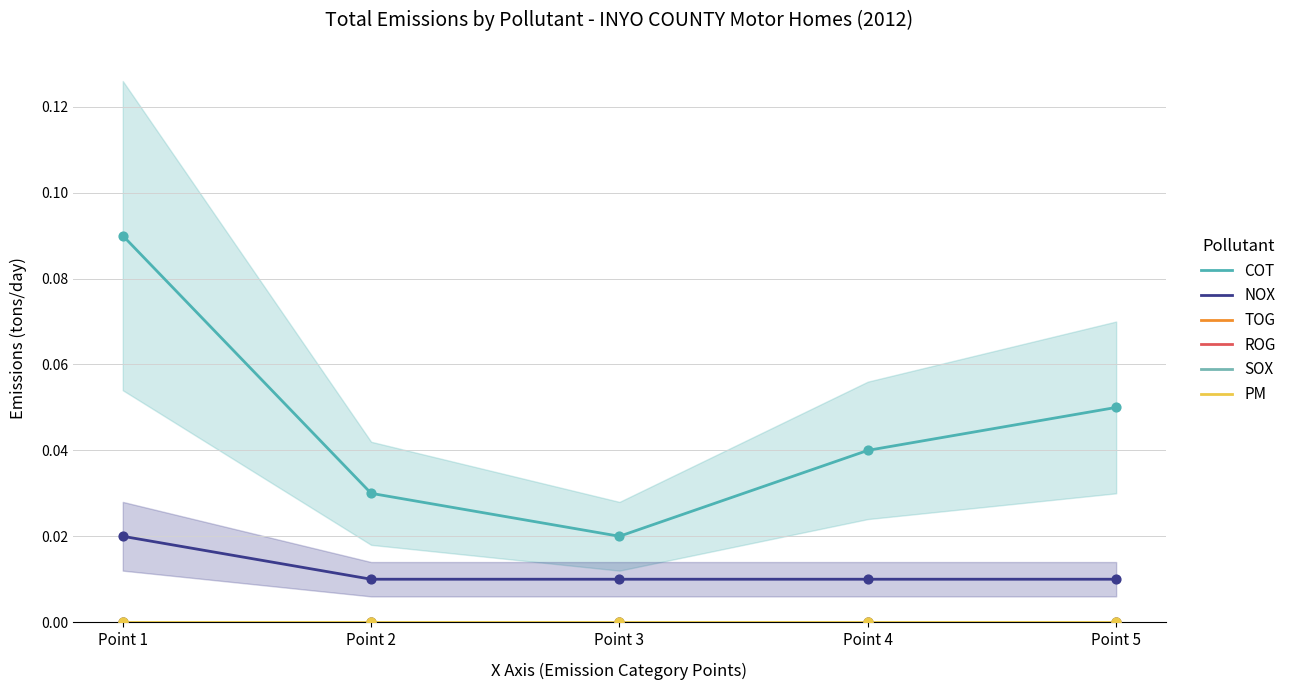

At how many categories does at least one series exceed 0?

5